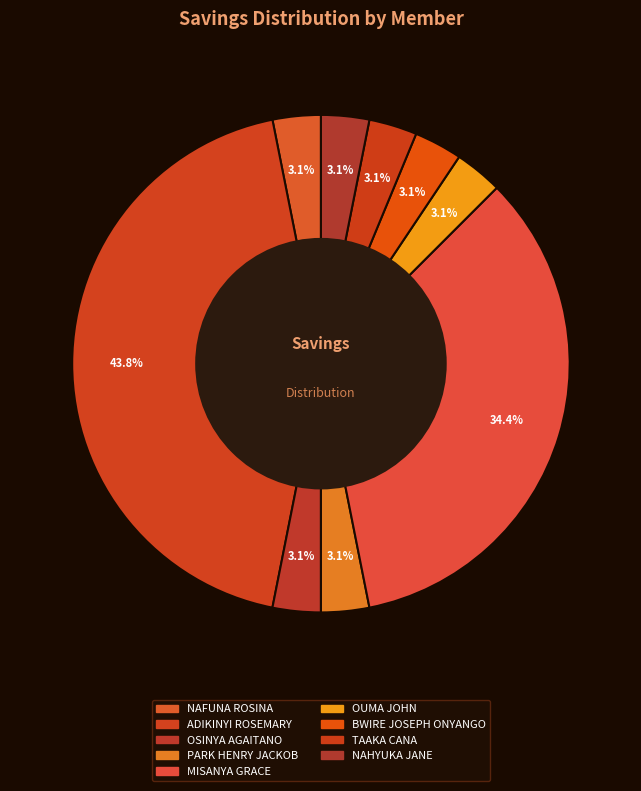

What percentage do NAHYUKA JANE and OUMA JOHN together represent?

6.2%